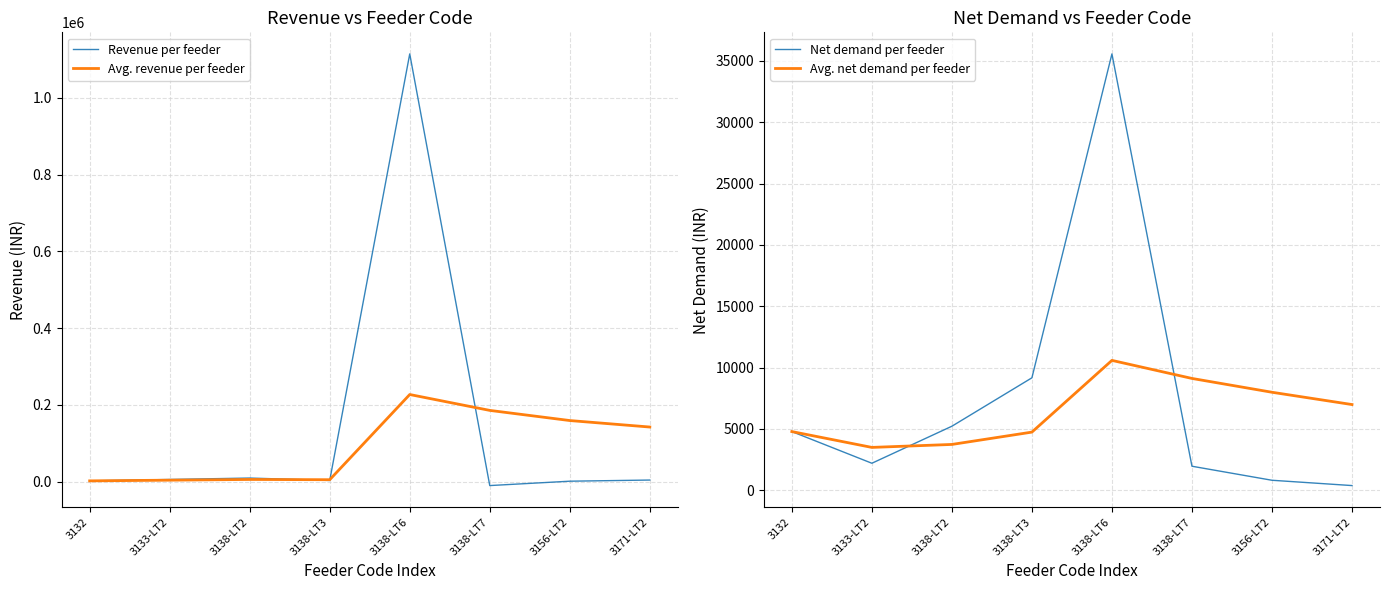

How many values in the Net demand per feeder series are below 4788?

4